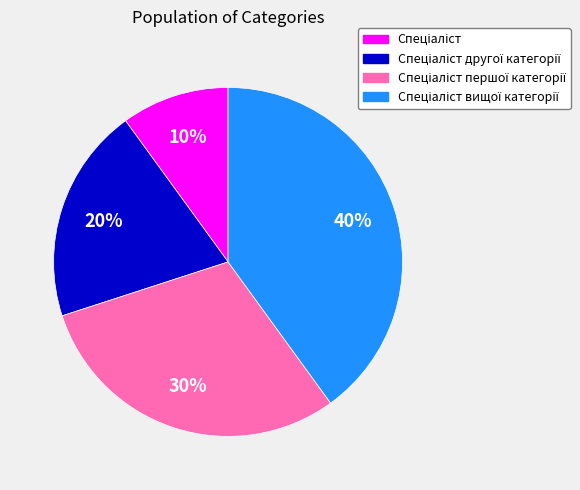

Is there a majority slice in this chart?

No